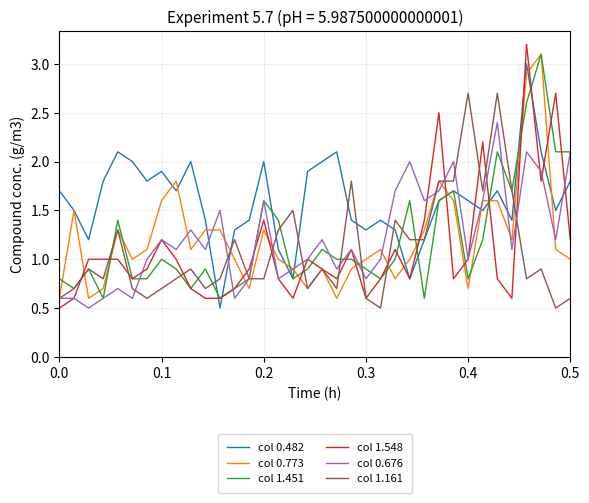

Does the chart have visible grid lines?

Yes